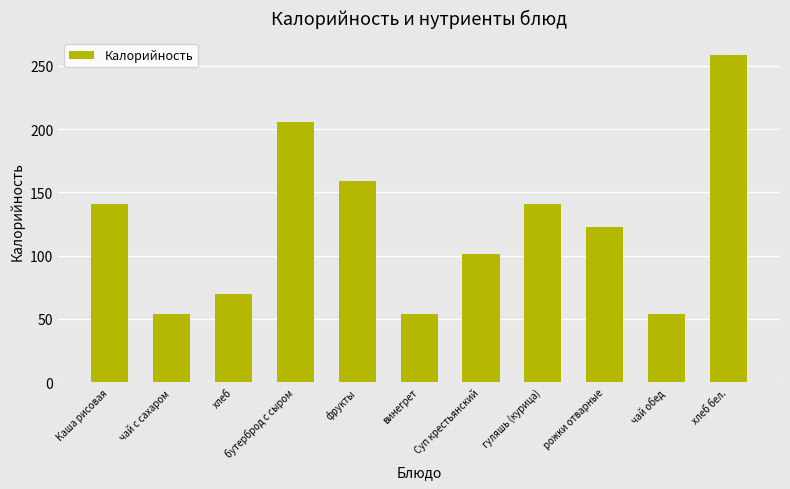

What is the label of the 8th bar from the left?

гуляшь (курица)